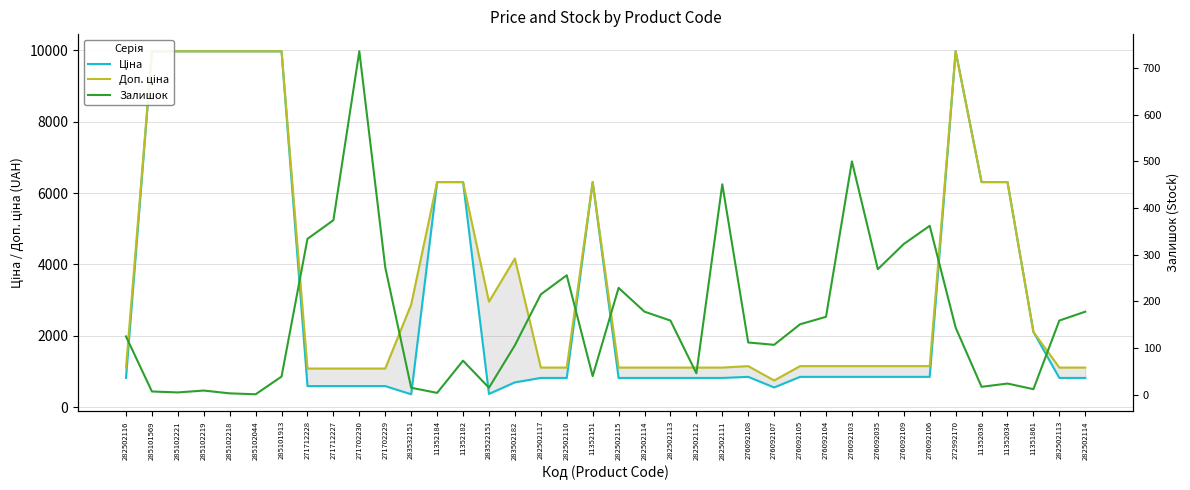

How many lines are shown in the chart?

3